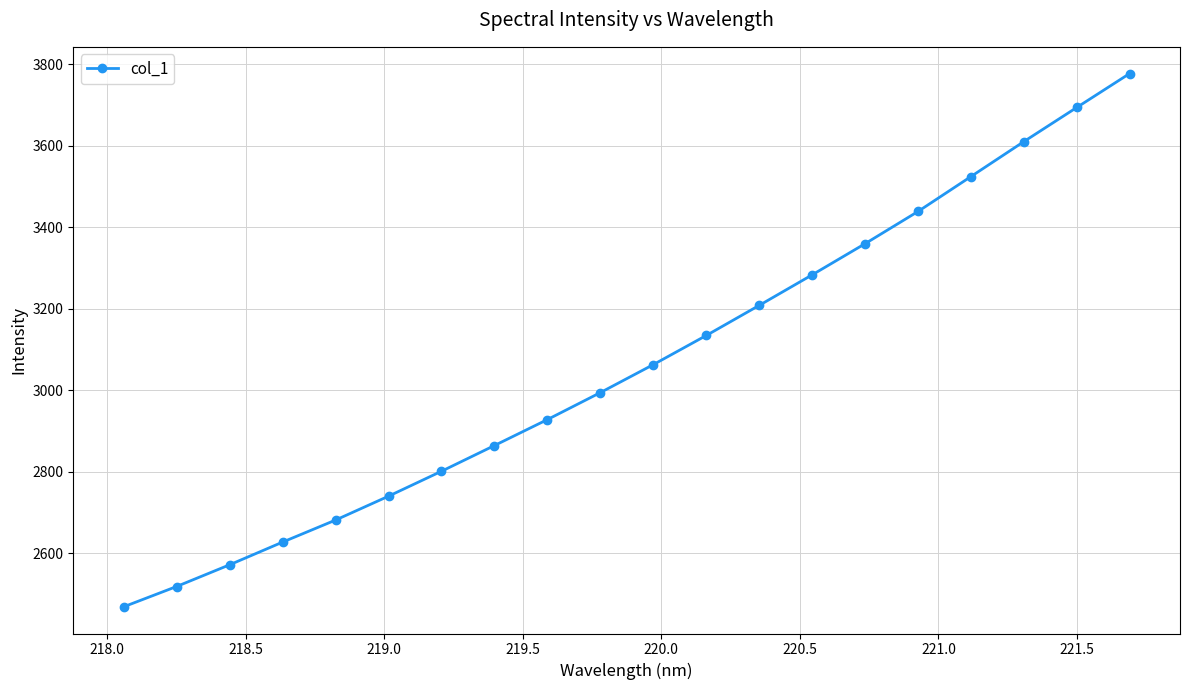

What is the minimum value shown in the chart?

2469.1